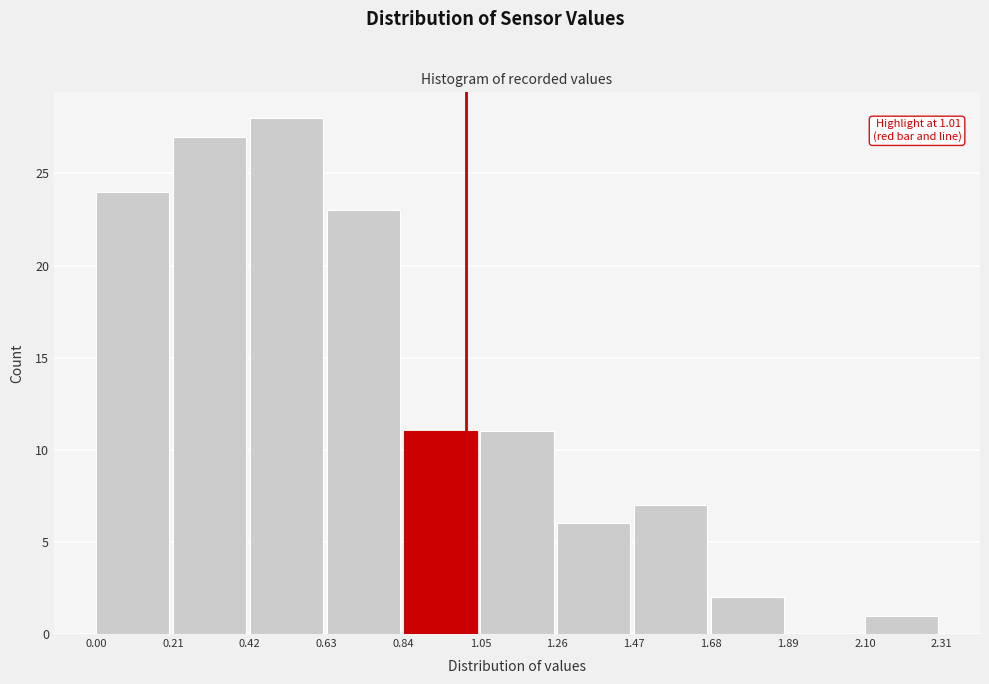

Over which range of the x-axis is the bar tallest?

0.42 to 0.63